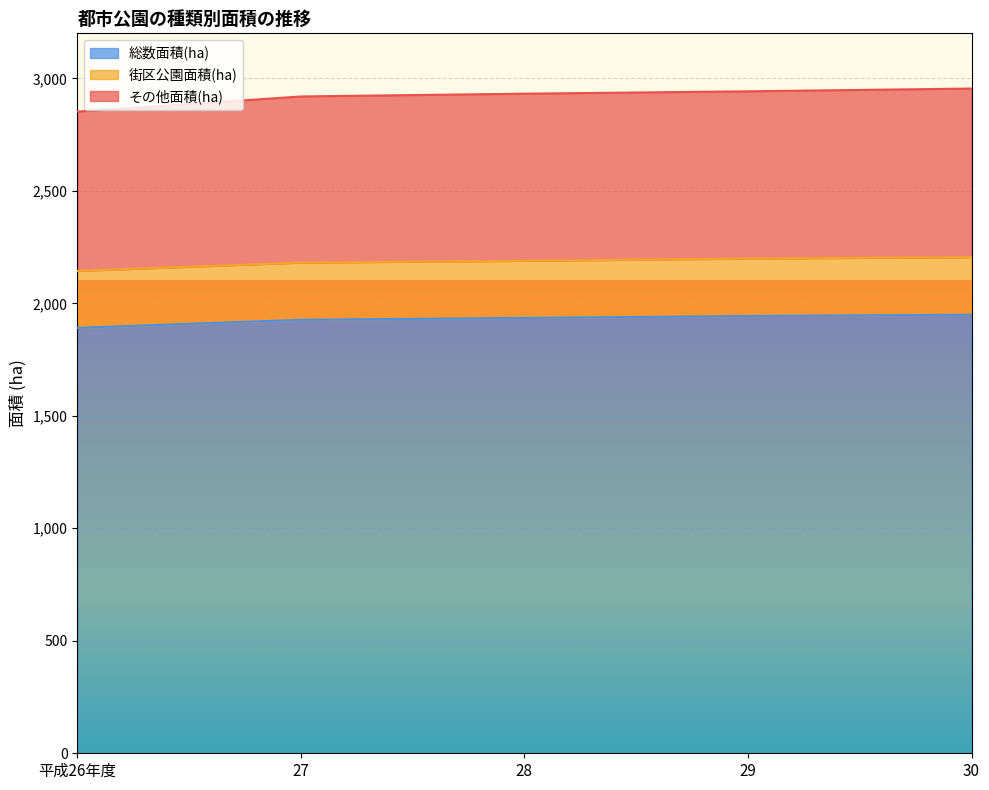

What are all the series names shown in the legend?

総数面積(ha), 街区公園面積(ha), その他面積(ha)